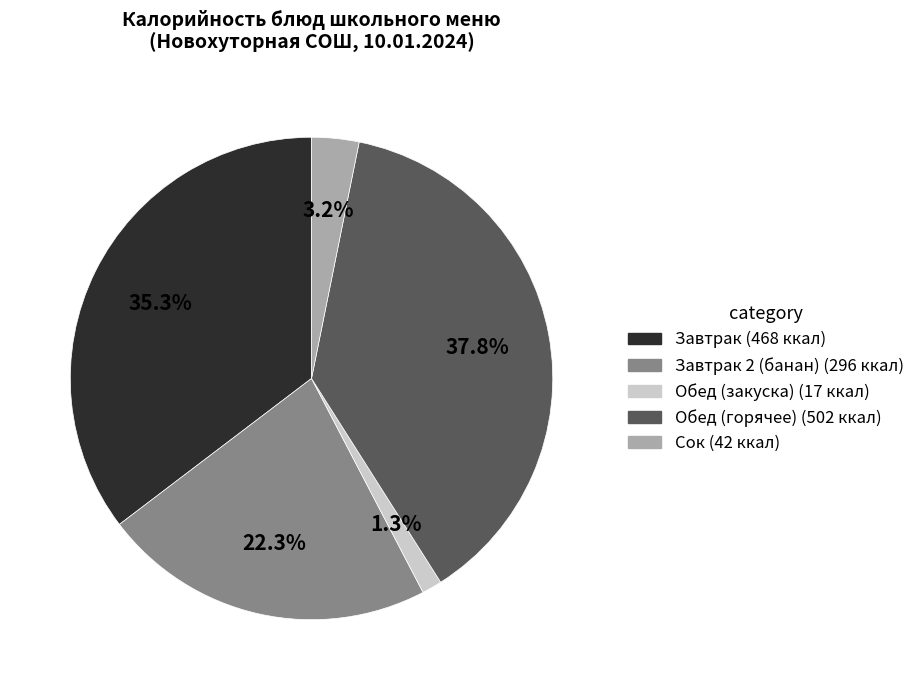

Is there any slice that represents more than half of the pie?

No